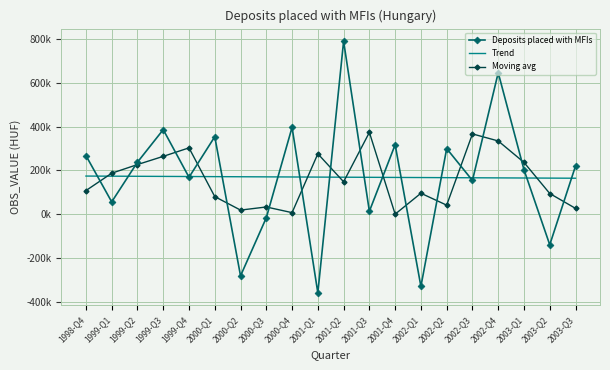

What is the total value across all series at 2000-Q3?

188730.5